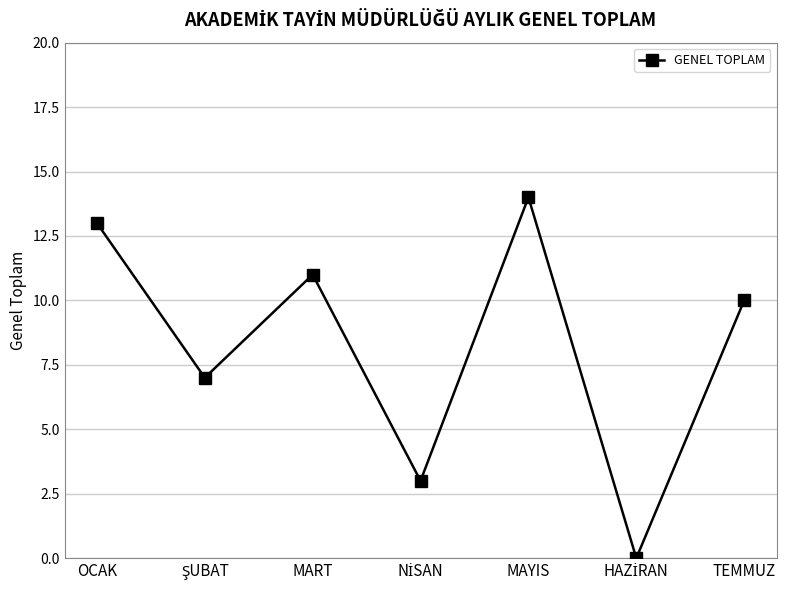

What is the average value?

8